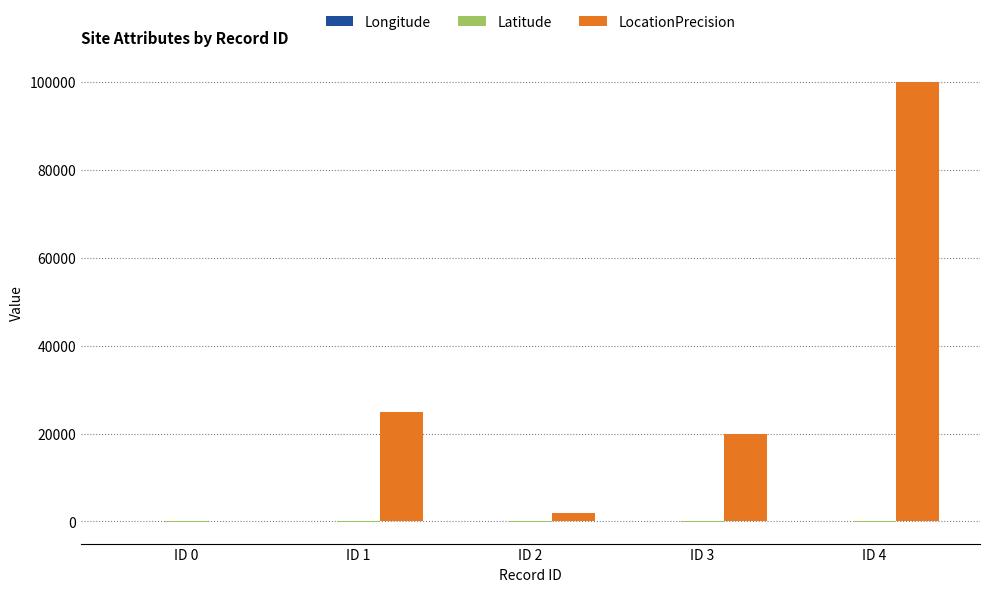

How many groups of bars are there?

5